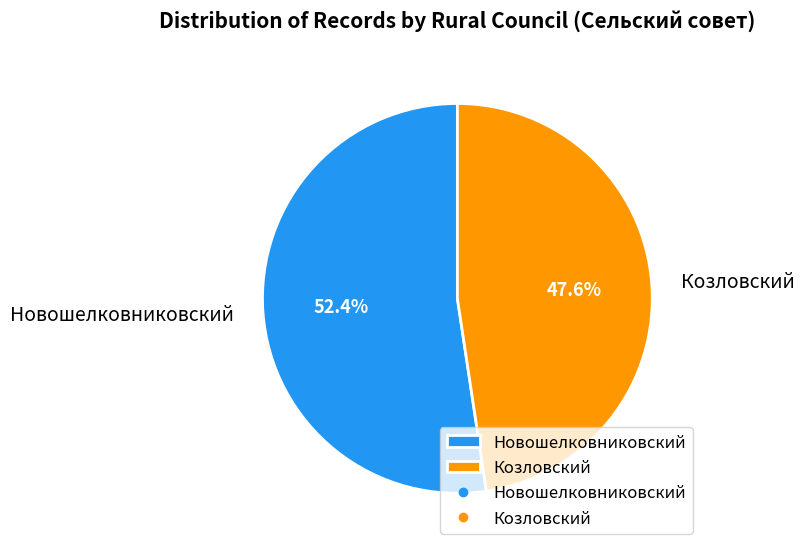

To the nearest percent, what percentage of the pie is Новошелковниковский?

52%